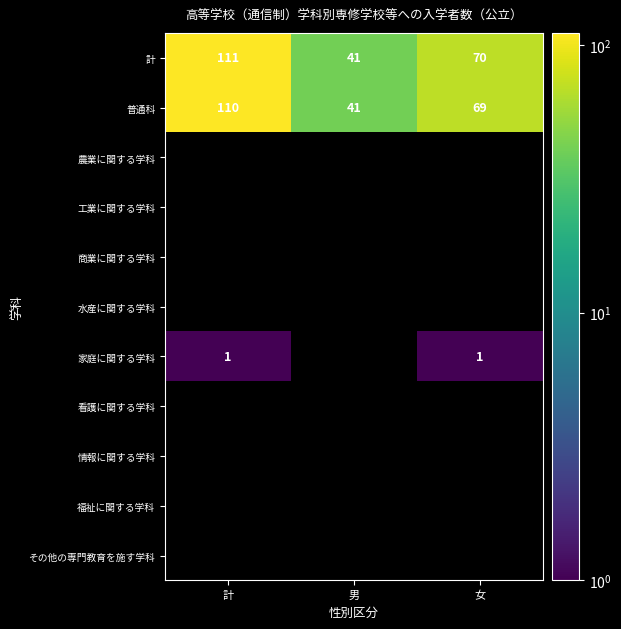

Count the 計 values in the range 41 to 111.

3